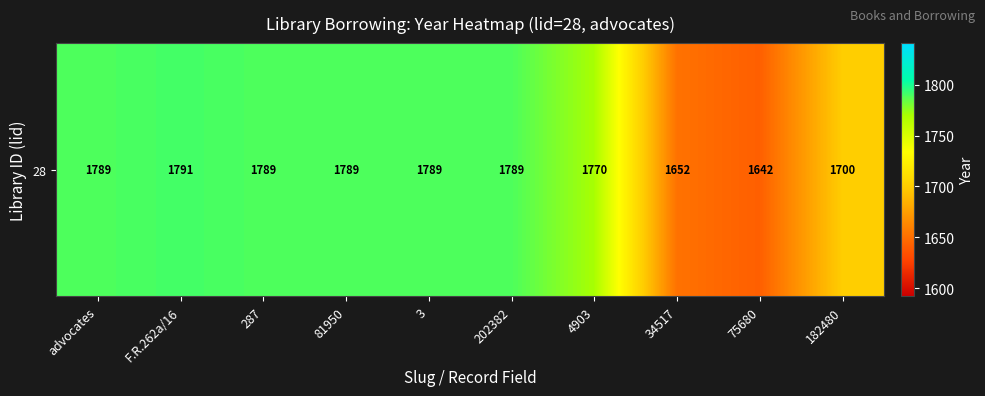

How many series are shown in this chart?

1